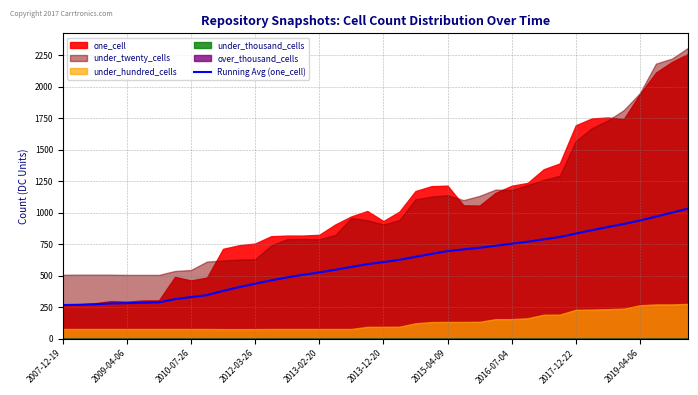

What is the maximum value for Running Avg (one_cell)?

1031.5